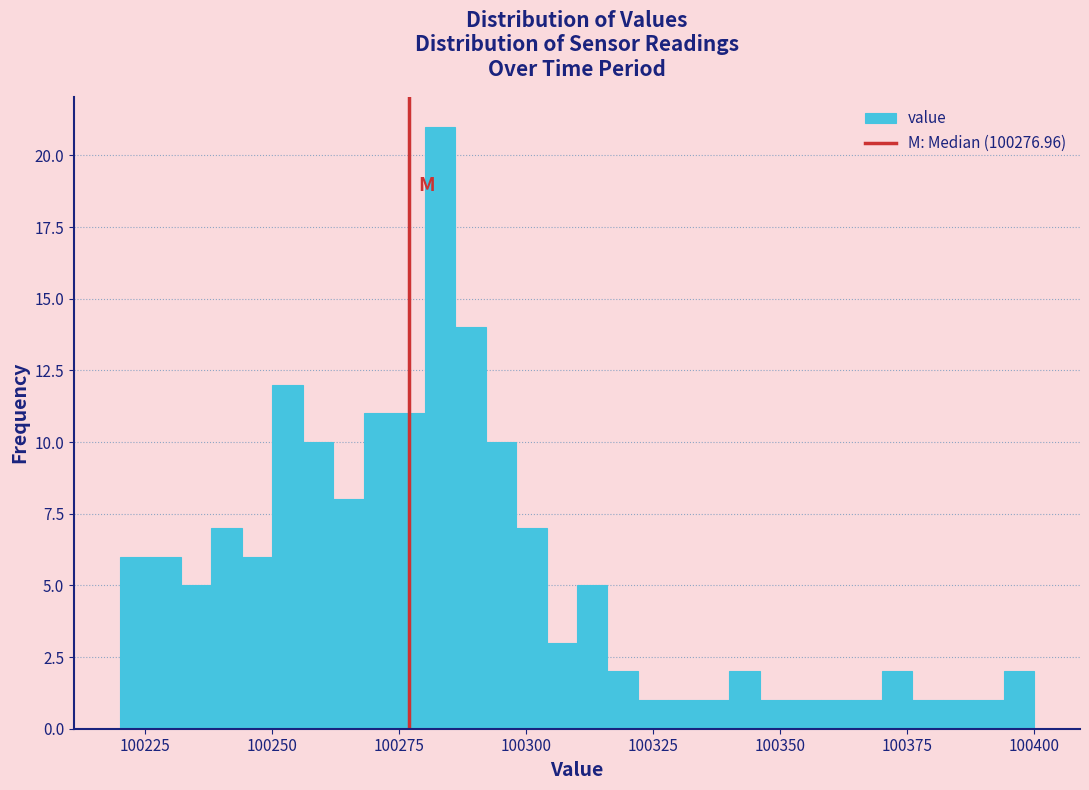

Around what value on the x-axis is the tallest bar? Give the approximate position of its centre, as read against the axis.

100285